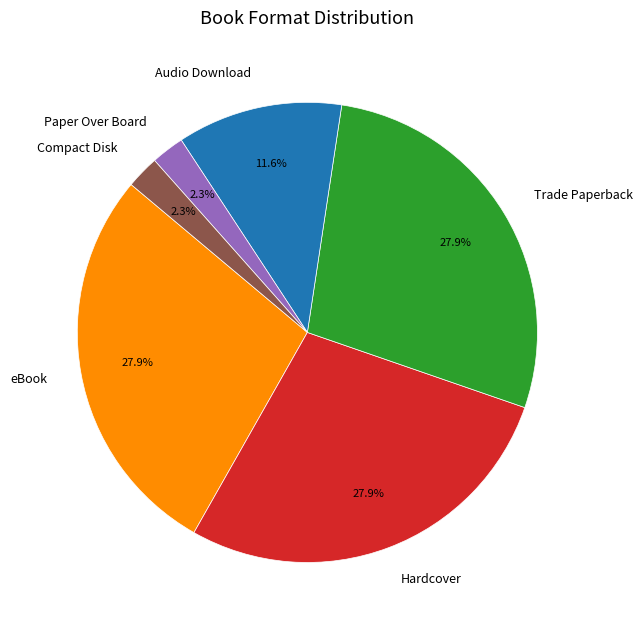

Between Trade Paperback and Compact Disk, which is larger?

Trade Paperback